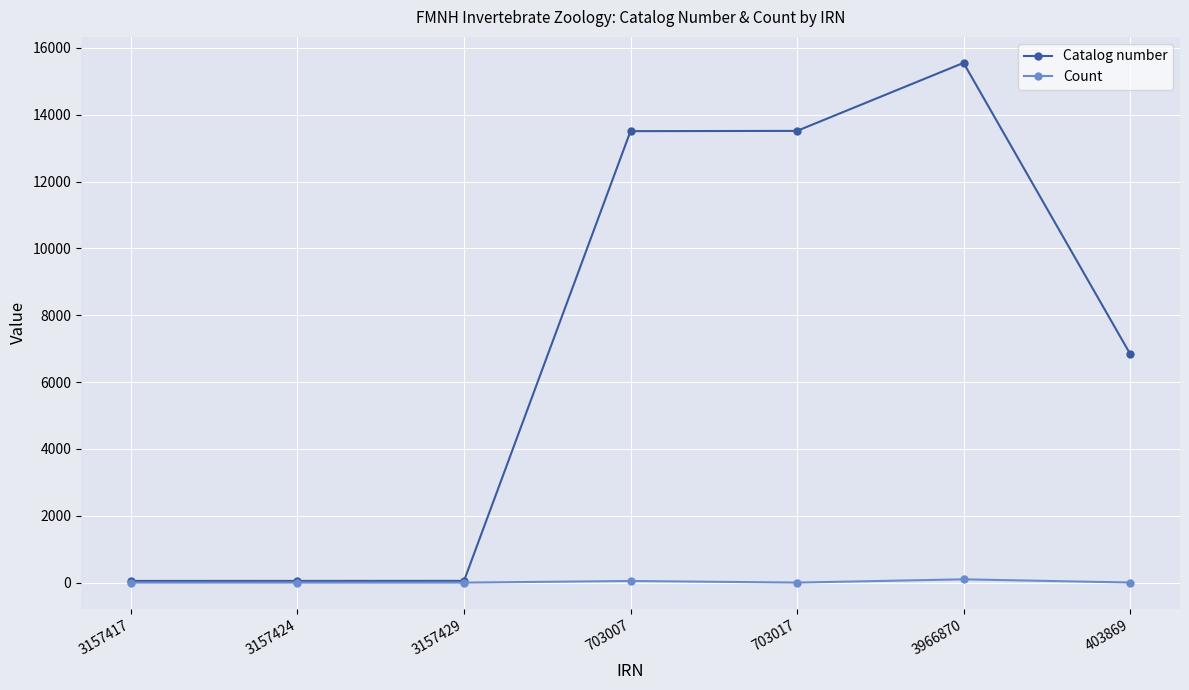

What is the sum of all Catalog number values?

49582